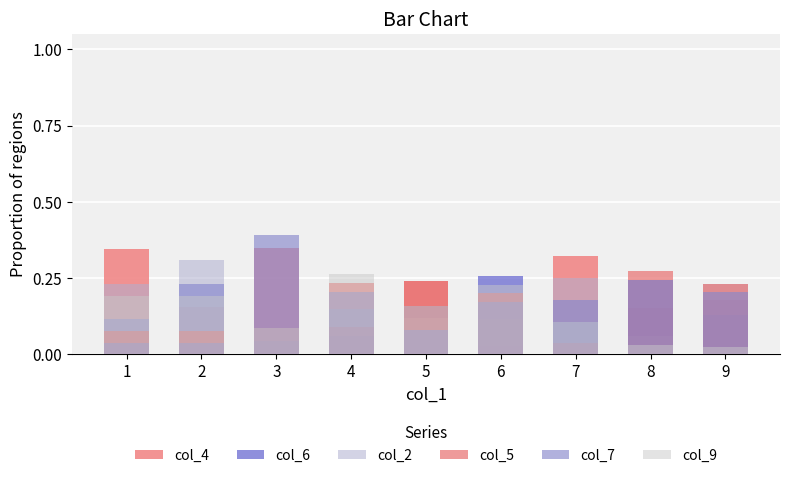

Is it true that col_7 equals 0.2 at 6?

True